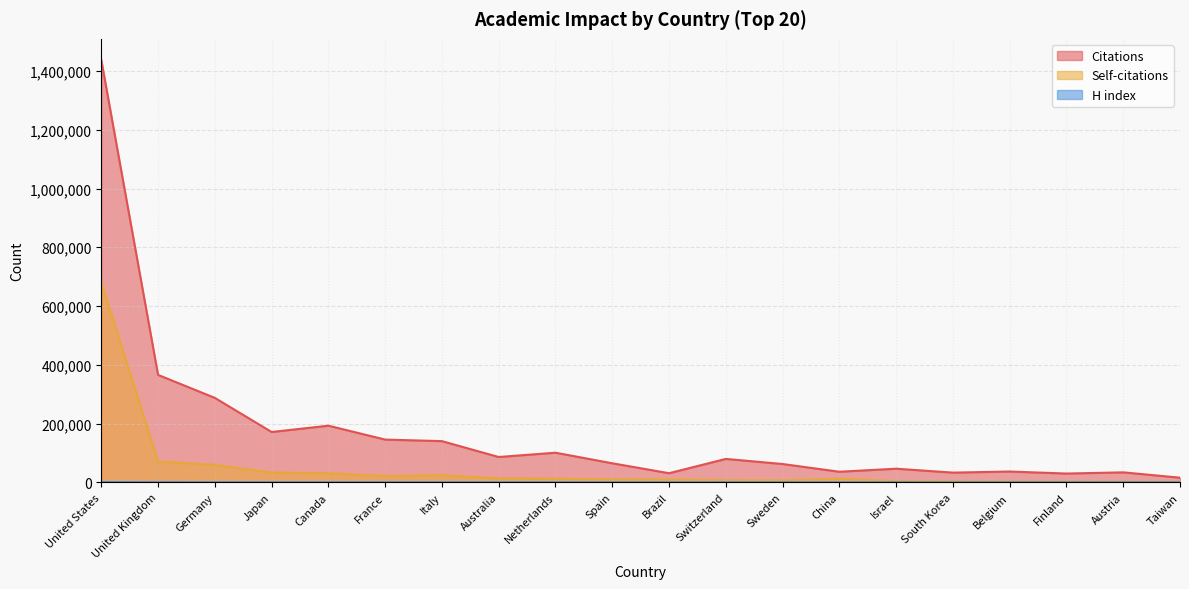

At which category is the sum across all series the highest?

United States